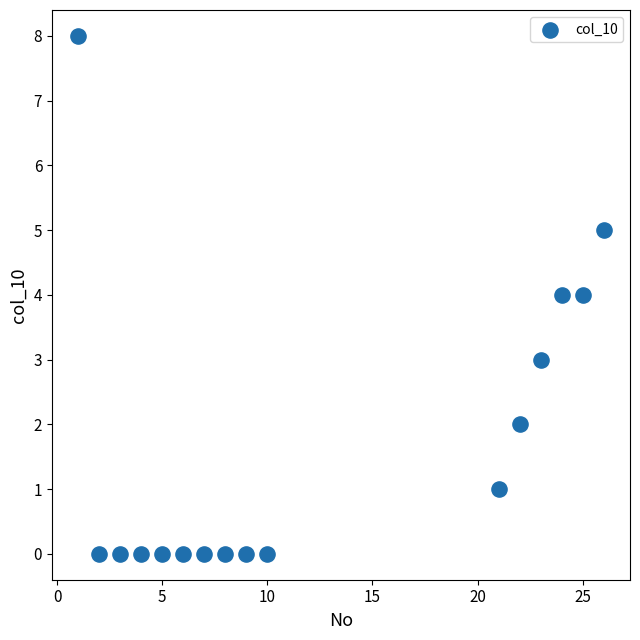

What is the range of X values (max minus min)?

25